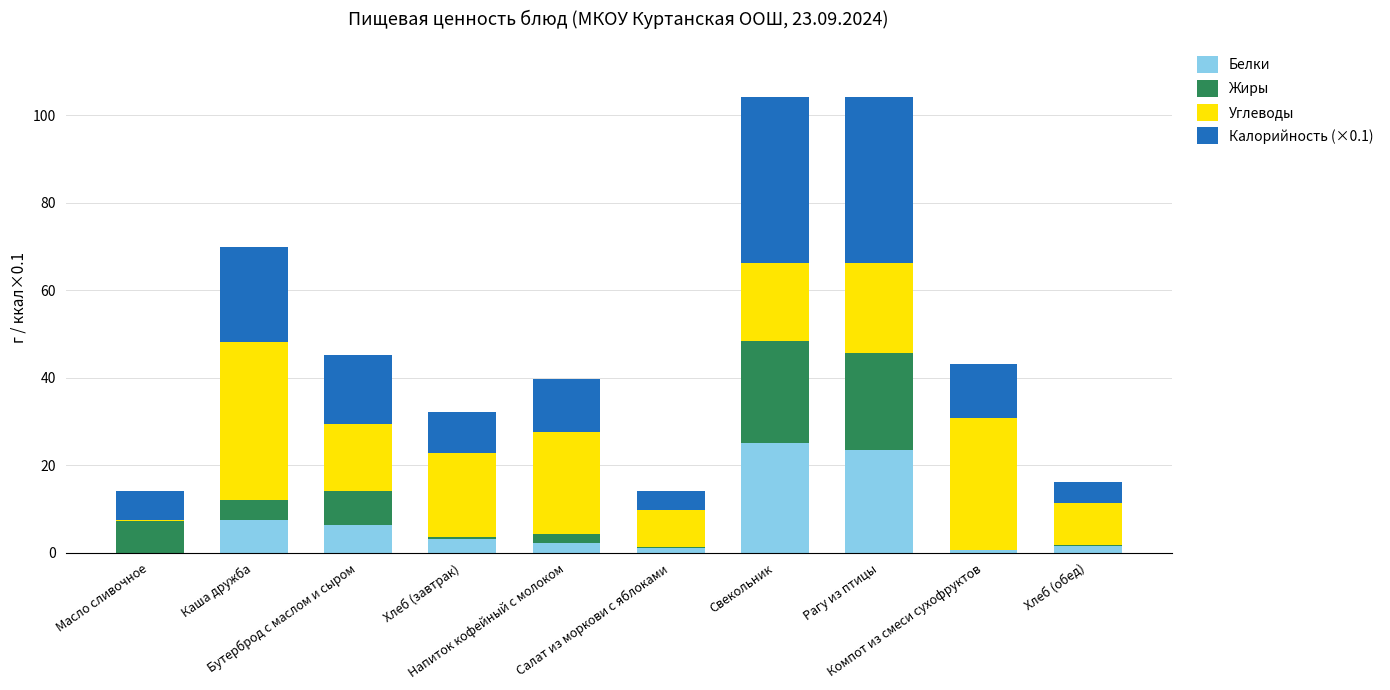

What position from the left is Масло сливочное?

1